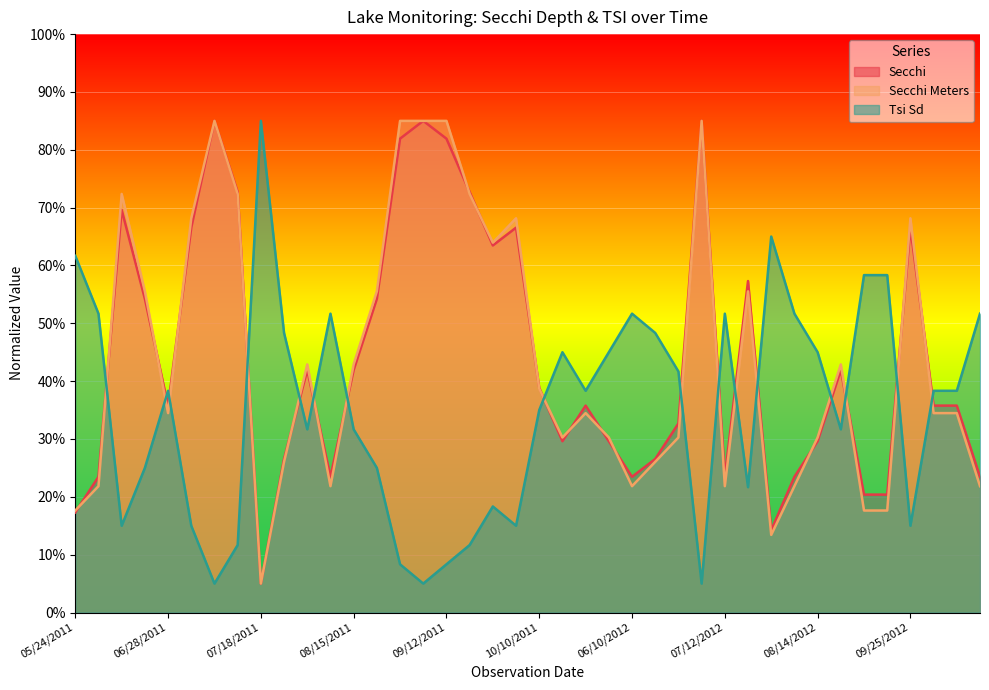

How many data points in Secchi Meters are above 34?

23